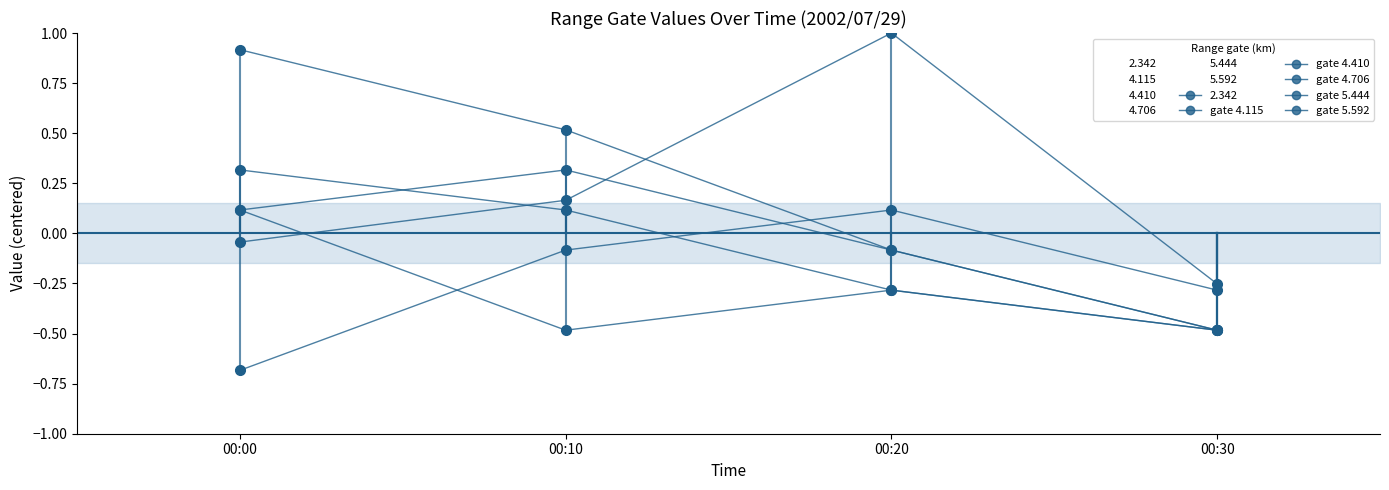

At which label is gate 5.592 closest to 0?

00:00